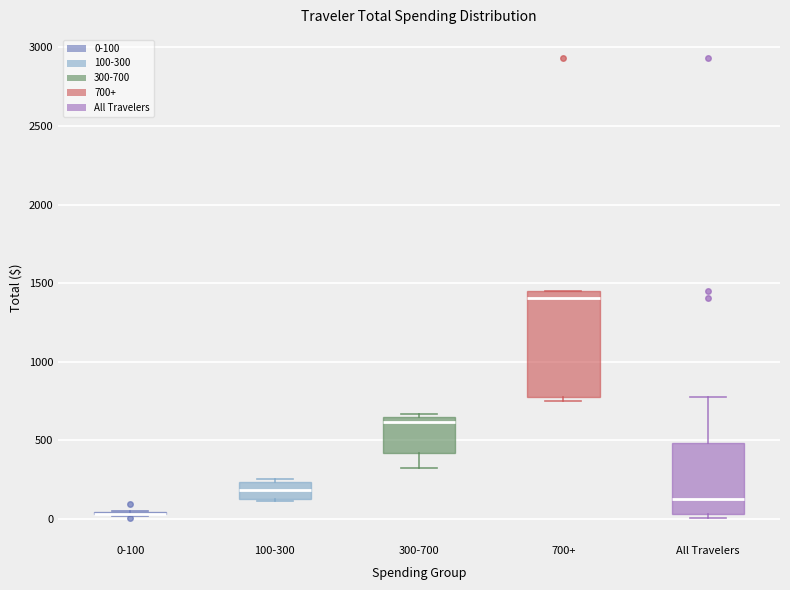

Comparing the boxes themselves (not the whiskers), which one is the tallest?

700+